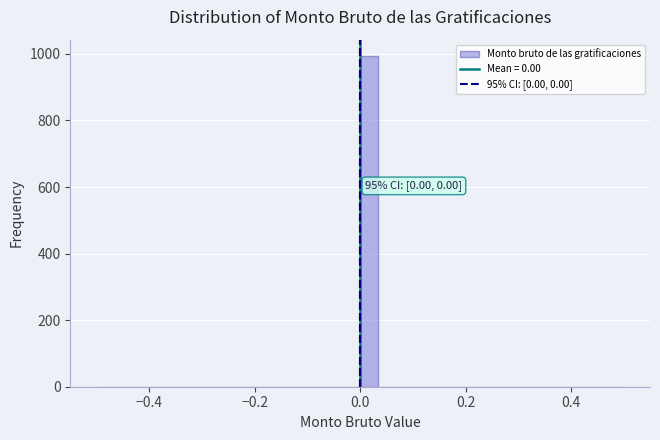

Read against the x-axis, roughly where is the centre of the tallest bar?

0.02